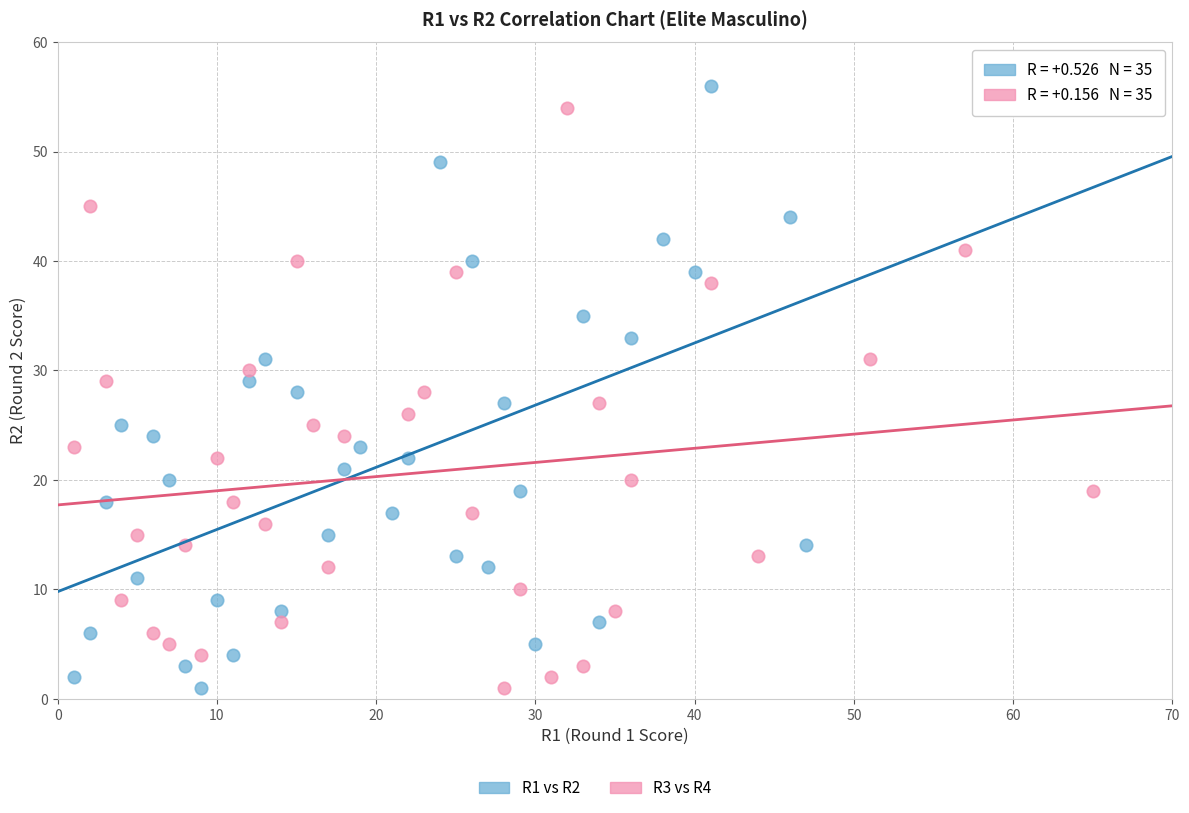

Which series has the largest Y range (max minus min)?

R1 vs R2